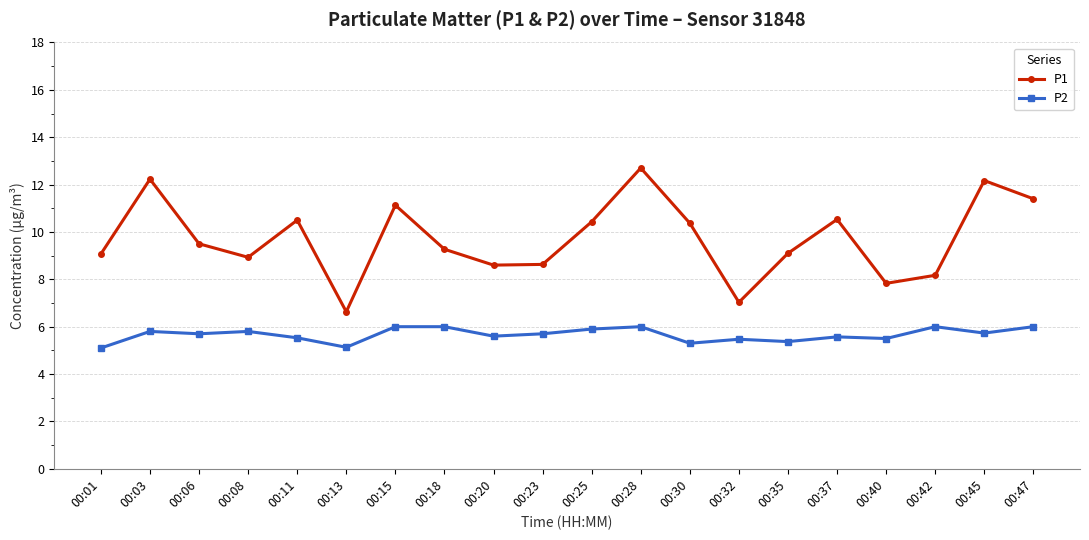

How many lines are shown in the chart?

2